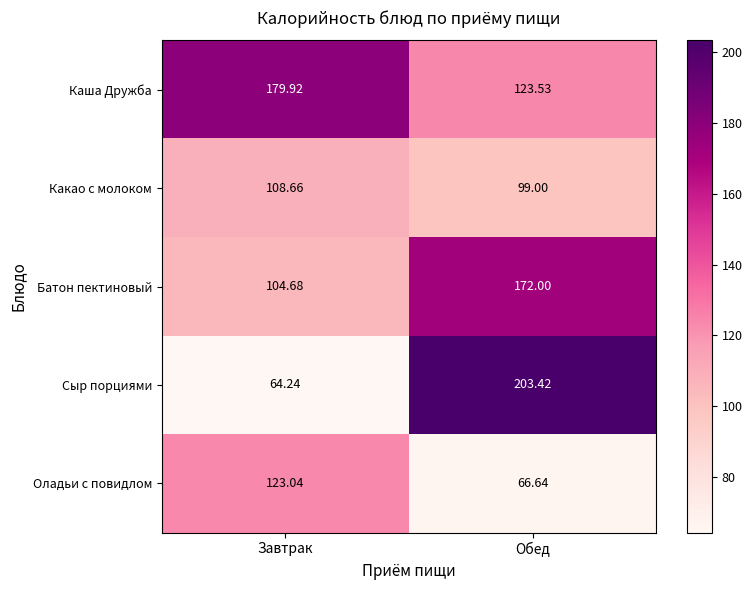

Which category has the lowest value across all series?

Завтрак